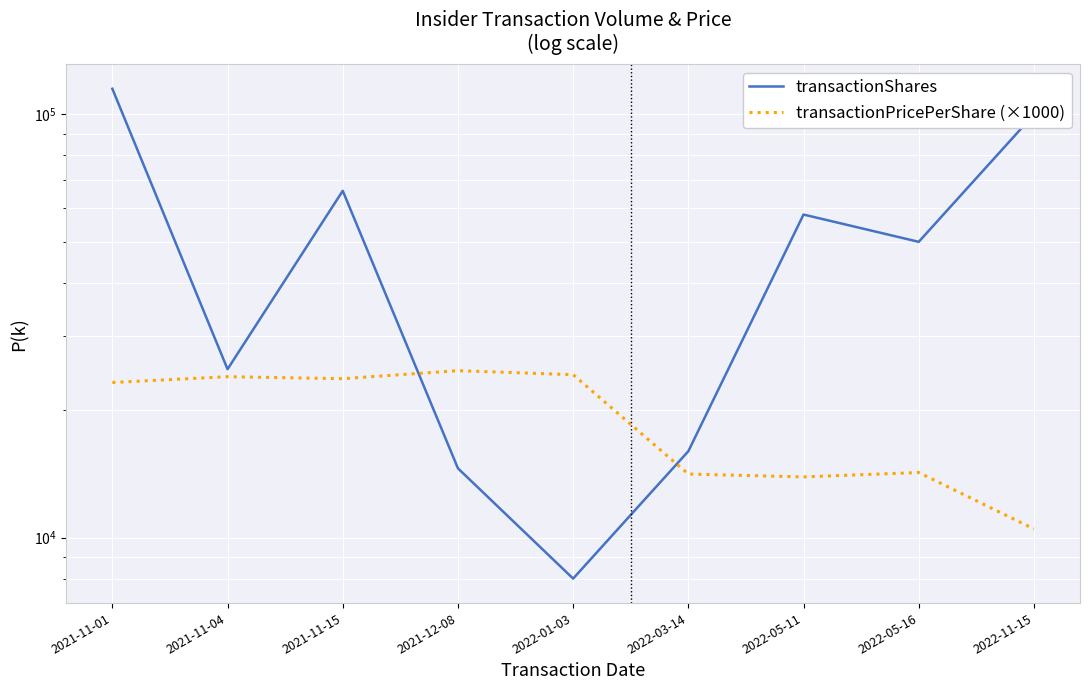

At which label does transactionPricePerShare (×1000) reach its peak?

2021-12-08